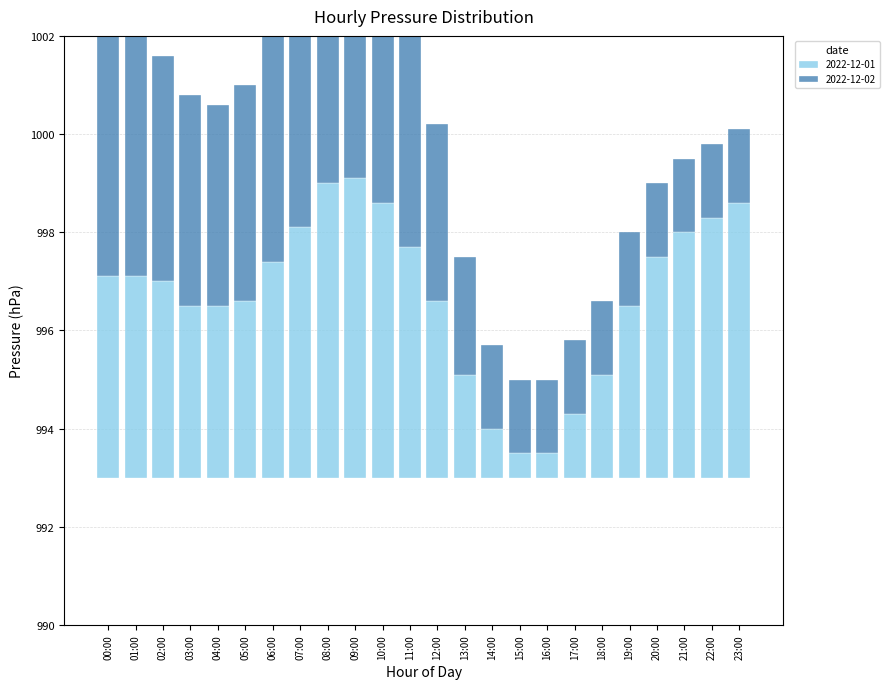

Which label corresponds to the largest value in the chart?

09:00